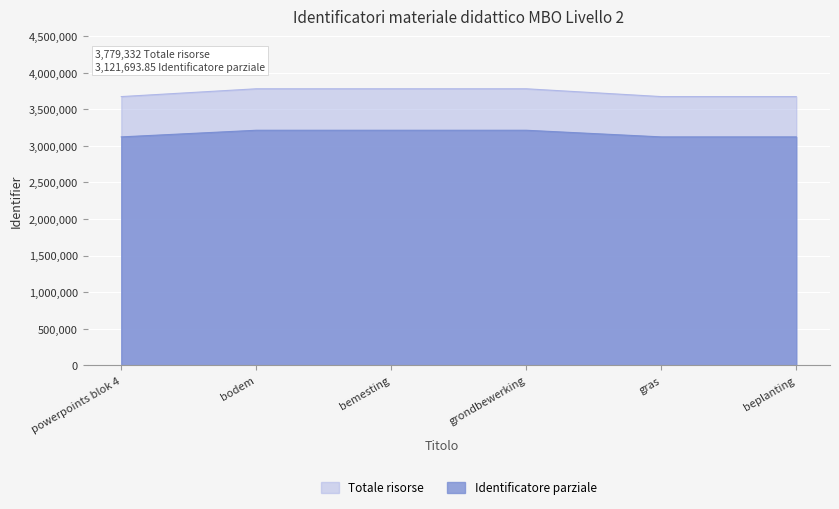

What is the label of the 6th point from the right?

powerpoints blok 4